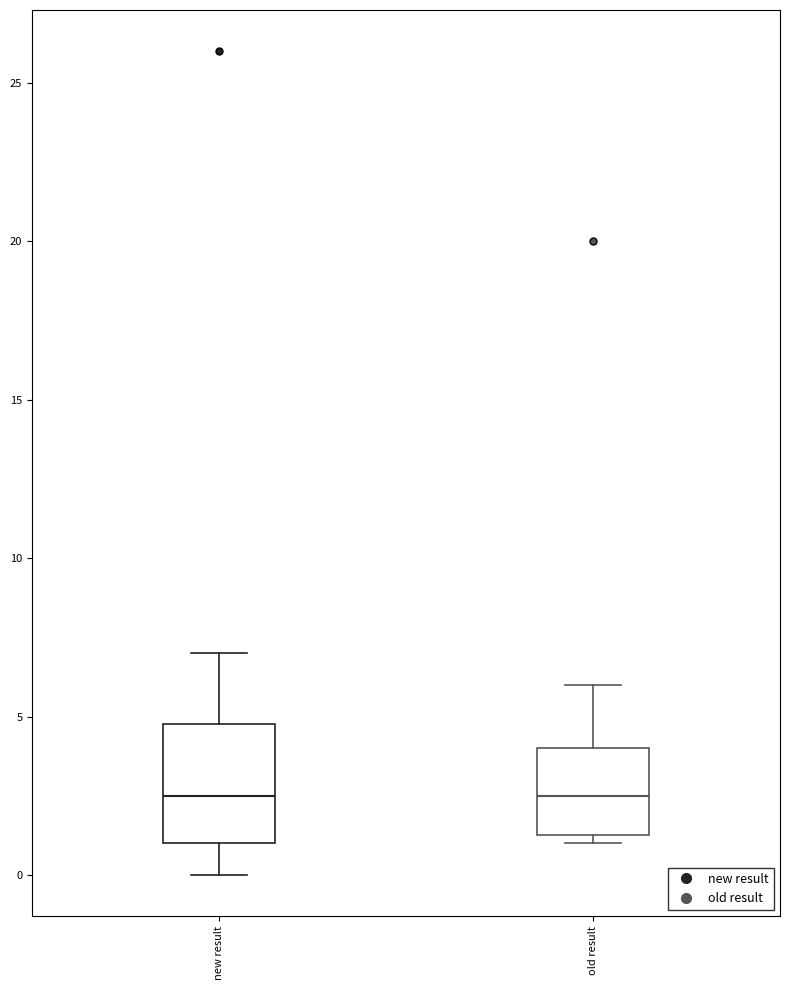

Reading left to right, transcribe this box plot: for each box, give where its median line is, the range the box spans, and where its two whiskers end, as read against the y-axis. The values are not printed on the chart, so give them approximately, as read against the axis.

new result: median 2.5, box 1.0 to 5.0, whiskers 0.0 to 7.0
old result: median 2.5, box 1.5 to 4.0, whiskers 1.0 to 6.0